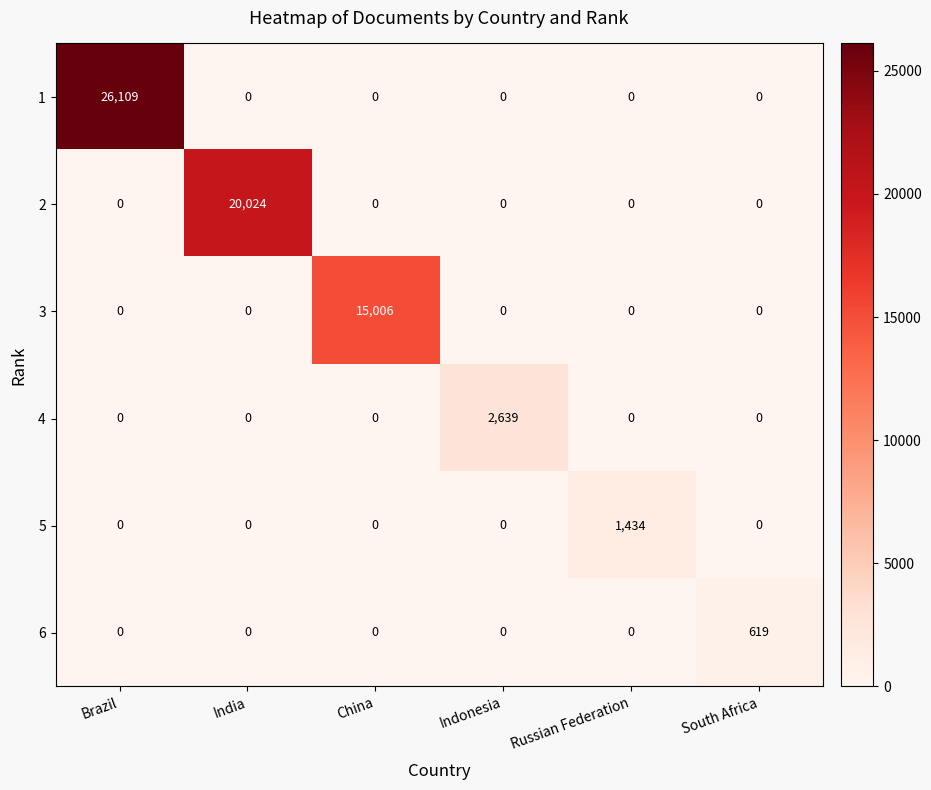

At which category does the chart reach its peak across all series?

Brazil